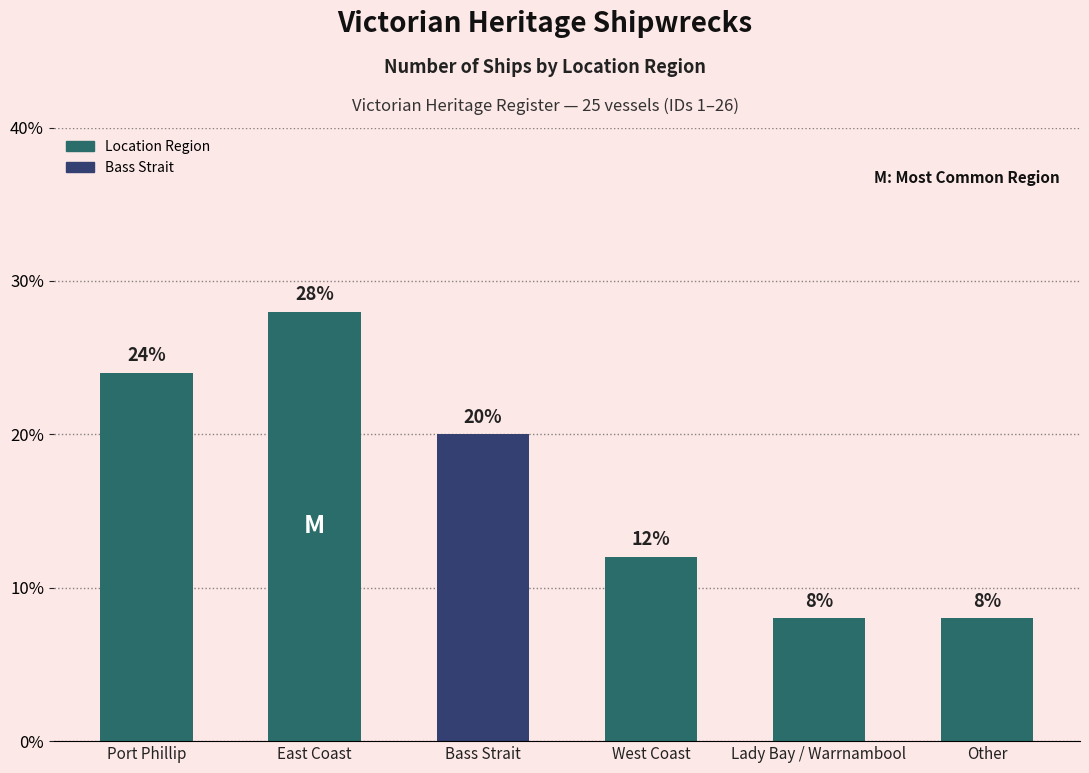

What is the label of the 2nd bar from the right?

Lady Bay / Warrnambool